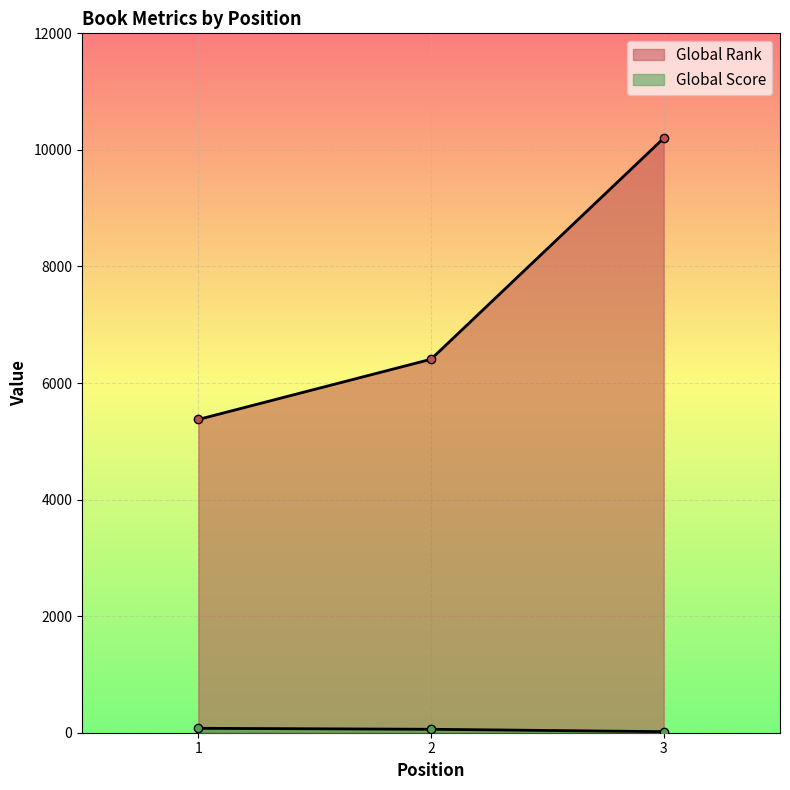

What is the total value across all series at 2?

6467